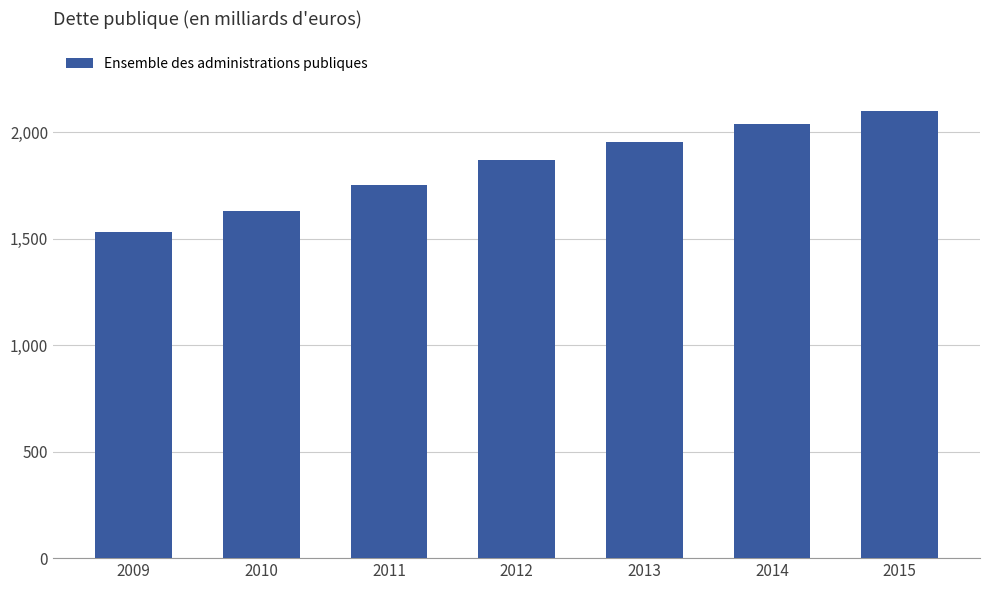

What is the difference between the maximum and minimum values?

567.3